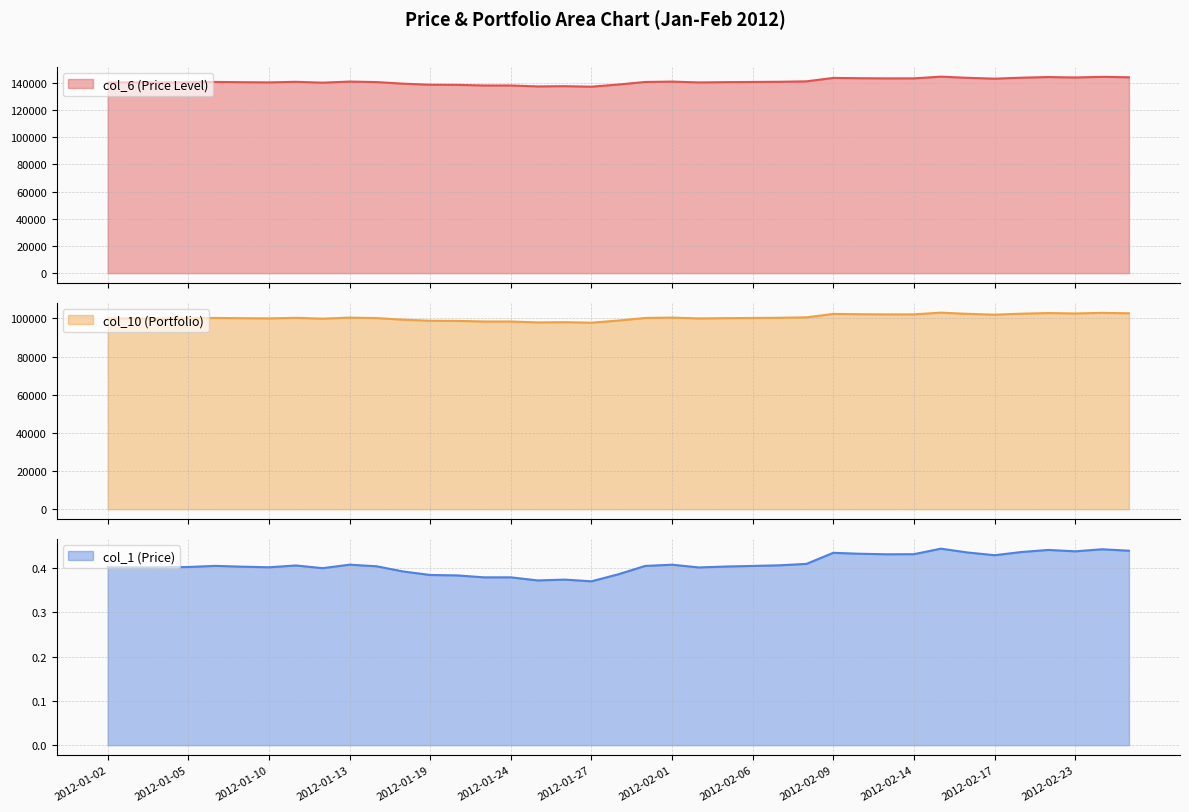

Reading left to right, transcribe all the data shown in this chart.

col_6 (Price Level): 2012-01-02=140180.0	2012-01-03=140180.0	2012-01-04=140180.0	2012-01-05=140260.0	2012-01-06=140510.0	2012-01-09=140330.0	2012-01-10=140190.0	2012-01-11=140600.0	2012-01-12=139990.0	2012-01-13=140780.0	2012-01-17=140420.0	2012-01-18=139240.0	2012-01-19=138450.0	2012-01-20=138360.0	2012-01-23=137920.0	2012-01-24=137920.0	2012-01-25=137220.0	2012-01-26=137408.0	2012-01-27=137023.1	2012-01-30=138606.1	2012-01-31=140497.1	2012-02-01=140772.9	2012-02-02=140154.9	2012-02-03=140361.9	2012-02-06=140494.9	2012-02-07=140639.4	2012-02-08=140960.5	2012-02-09=143460.7	2012-02-10=143246.2	2012-02-13=143125.2	2012-02-14=143152.7	2012-02-15=144396.1	2012-02-16=143533.9	2012-02-17=142918.0	2012-02-21=143640.5	2012-02-22=144113.4	2012-02-23=143794.5	2012-02-24=144261.6	2012-02-27=143934.6
col_10 (Portfolio): 2012-01-02=100000.0	2012-01-03=100000.0	2012-01-04=100000.0	2012-01-05=100057.1	2012-01-06=100235.4	2012-01-09=100107.0	2012-01-10=100007.1	2012-01-11=100299.6	2012-01-12=99864.5	2012-01-13=100428.0	2012-01-17=100171.2	2012-01-18=99329.4	2012-01-19=98765.9	2012-01-20=98701.7	2012-01-23=98387.8	2012-01-24=98387.8	2012-01-25=97888.4	2012-01-26=98022.6	2012-01-27=97748.0	2012-01-30=98877.3	2012-01-31=100226.2	2012-02-01=100422.9	2012-02-02=99982.1	2012-02-03=100129.7	2012-02-06=100224.6	2012-02-07=100327.7	2012-02-08=100556.8	2012-02-09=102340.4	2012-02-10=102187.3	2012-02-13=102101.0	2012-02-14=102120.6	2012-02-15=103007.6	2012-02-16=102392.6	2012-02-17=101953.2	2012-02-21=102468.6	2012-02-22=102806.0	2012-02-23=102578.5	2012-02-24=102911.7	2012-02-27=102678.4
col_1 (Price): 2012-01-02=0.4	2012-01-03=0.4	2012-01-04=0.4	2012-01-05=0.4	2012-01-06=0.4	2012-01-09=0.4	2012-01-10=0.4	2012-01-11=0.4	2012-01-12=0.4	2012-01-13=0.4	2012-01-17=0.4	2012-01-18=0.4	2012-01-19=0.4	2012-01-20=0.4	2012-01-23=0.4	2012-01-24=0.4	2012-01-25=0.4	2012-01-26=0.4	2012-01-27=0.4	2012-01-30=0.4	2012-01-31=0.4	2012-02-01=0.4	2012-02-02=0.4	2012-02-03=0.4	2012-02-06=0.4	2012-02-07=0.4	2012-02-08=0.4	2012-02-09=0.4	2012-02-10=0.4	2012-02-13=0.4	2012-02-14=0.4	2012-02-15=0.4	2012-02-16=0.4	2012-02-17=0.4	2012-02-21=0.4	2012-02-22=0.4	2012-02-23=0.4	2012-02-24=0.4	2012-02-27=0.4